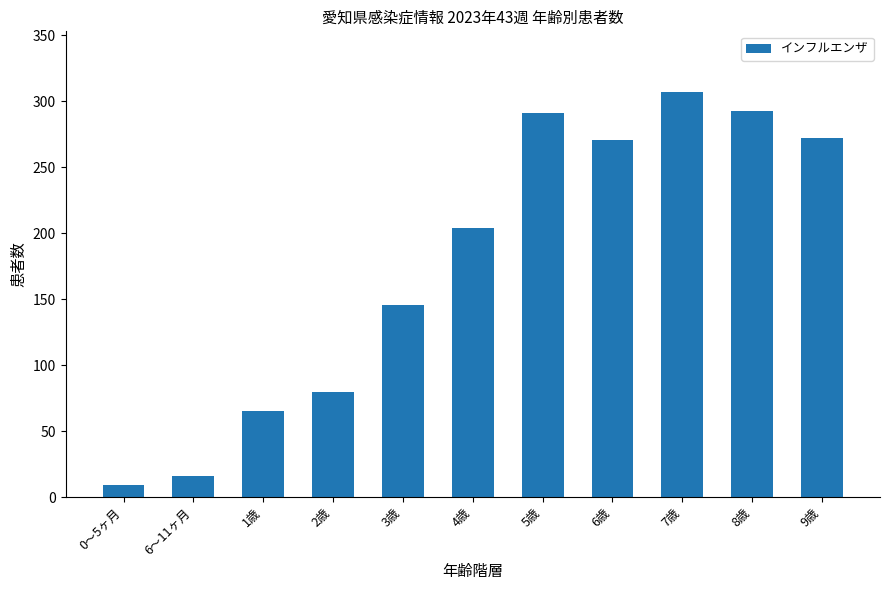

What is the label of the 10th bar from the right?

6～11ヶ月